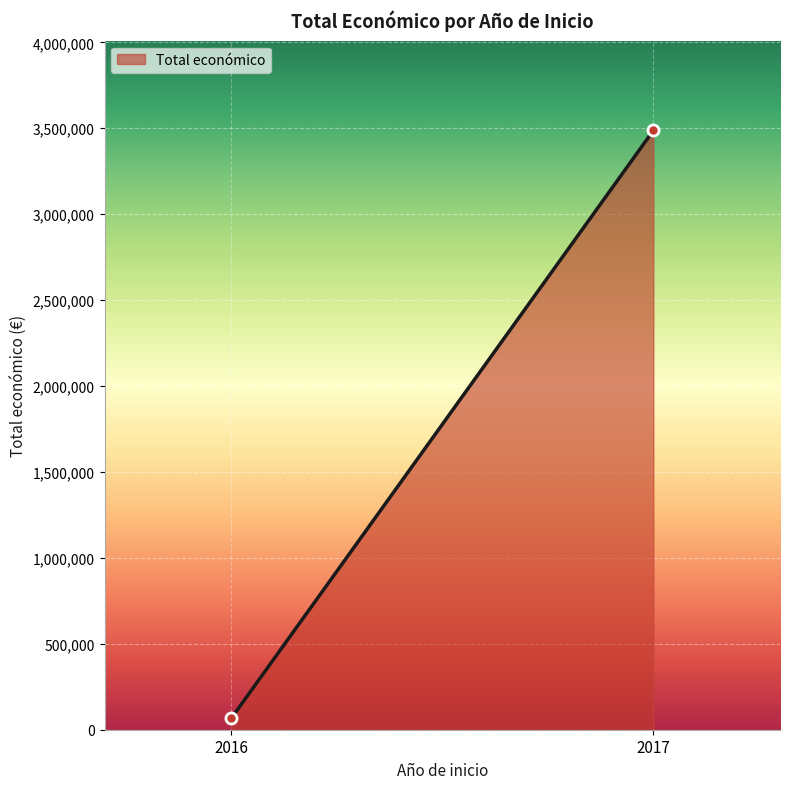

What is the smallest value displayed?

65684